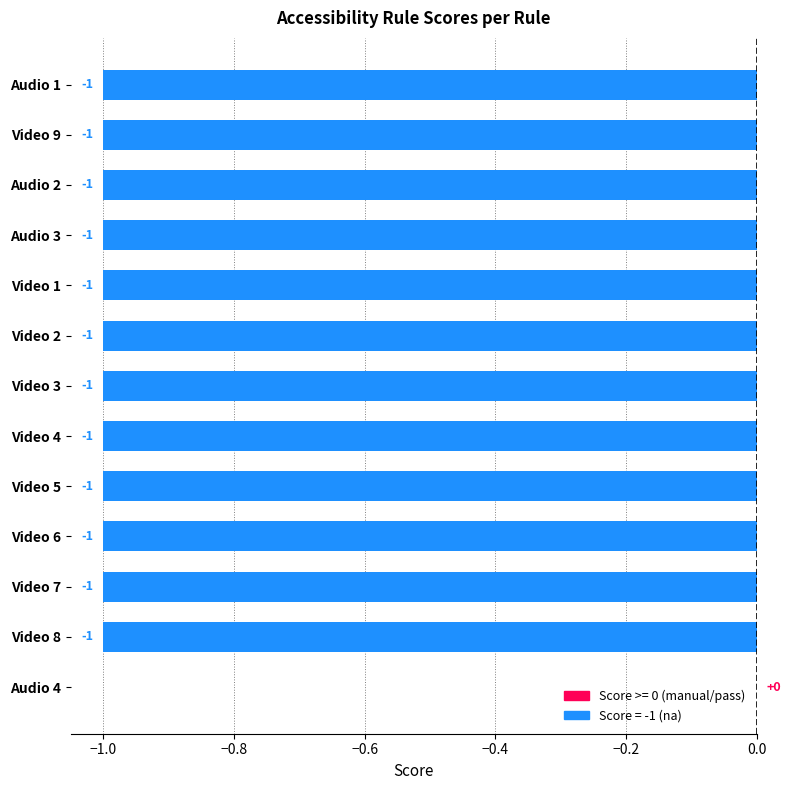

The value at Audio 2 is -2. True or false?

False